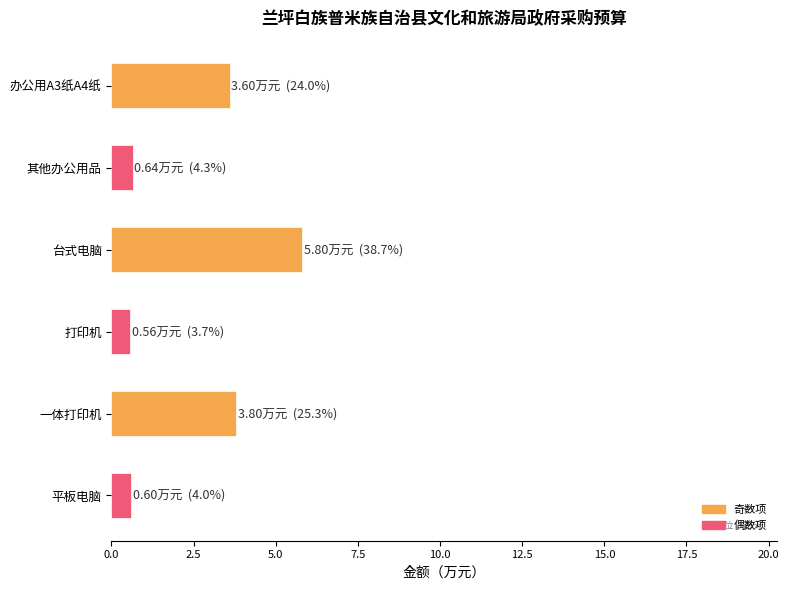

What is the label of the 5th bar from the top?

一体打印机